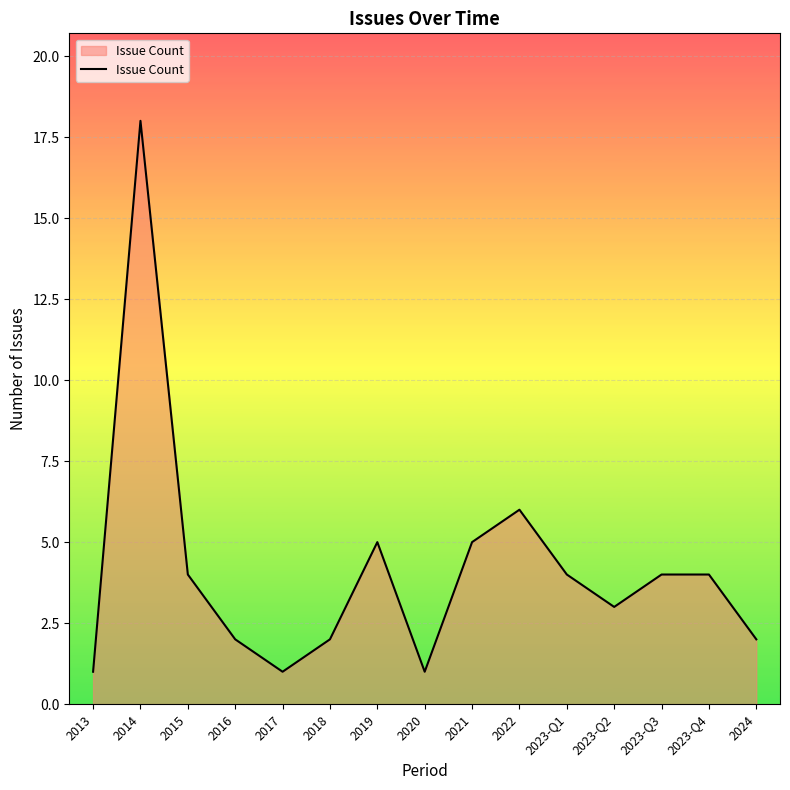

Reading left to right, list all the values displayed in this chart.

1	18	4	2	1	2	5	1	5	6	4	3	4	4	2